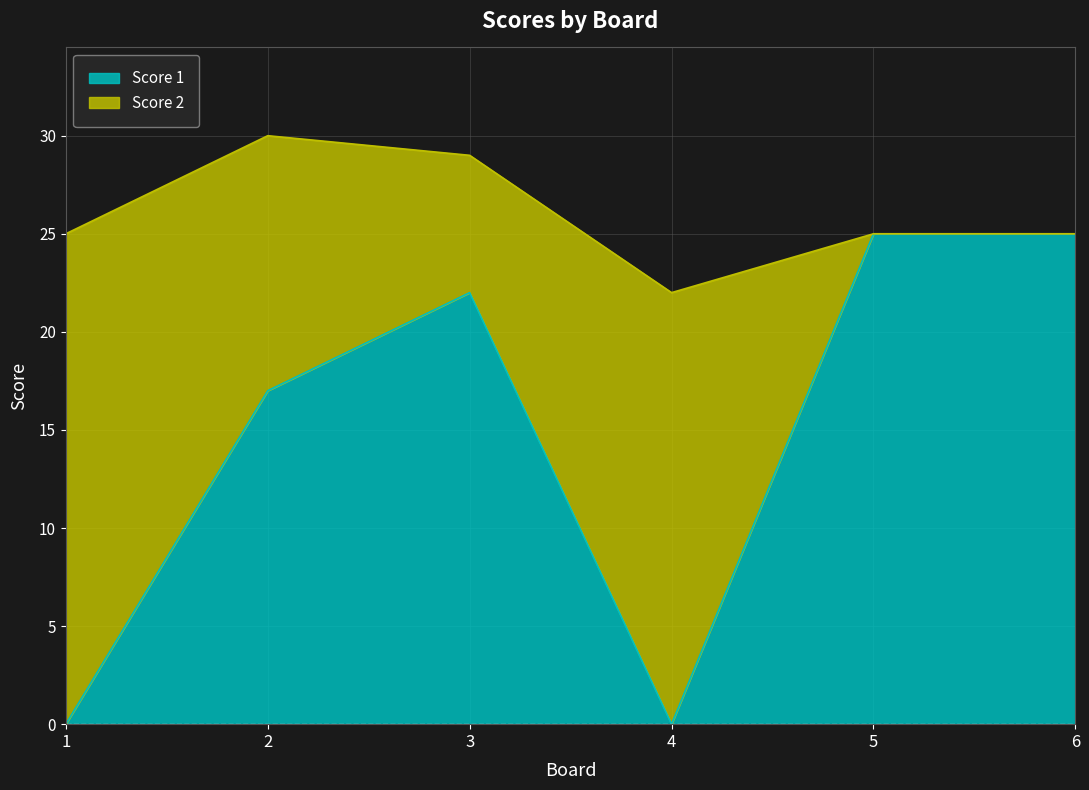

What is the greatest value displayed?

25